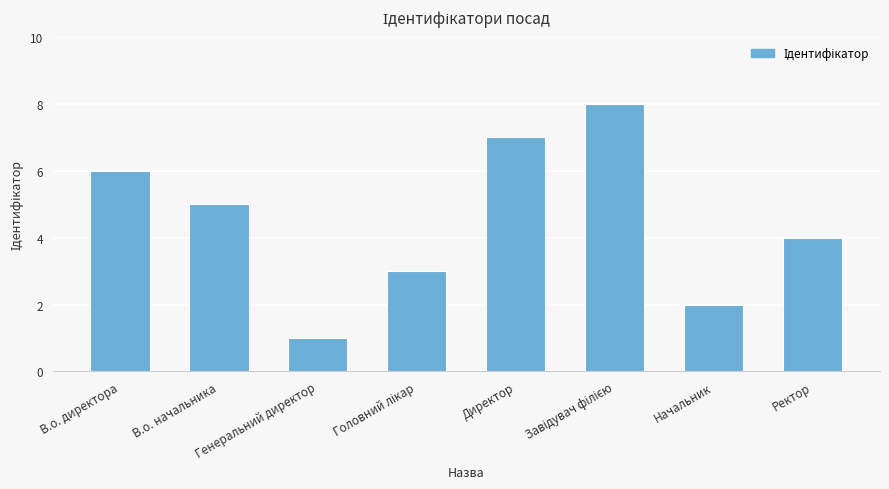

What is the difference between the second highest and second lowest values?

5